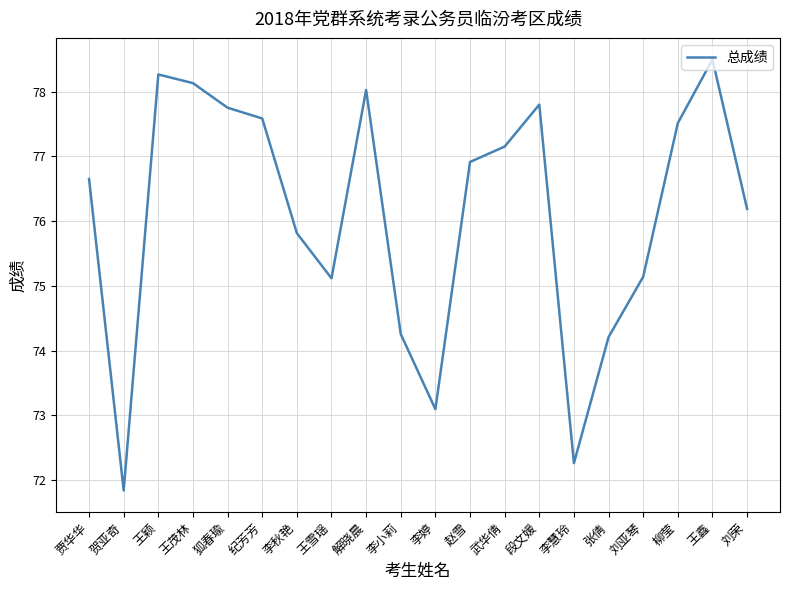

What is the change in value from 狐春瑜 to 李婷?

-4.7